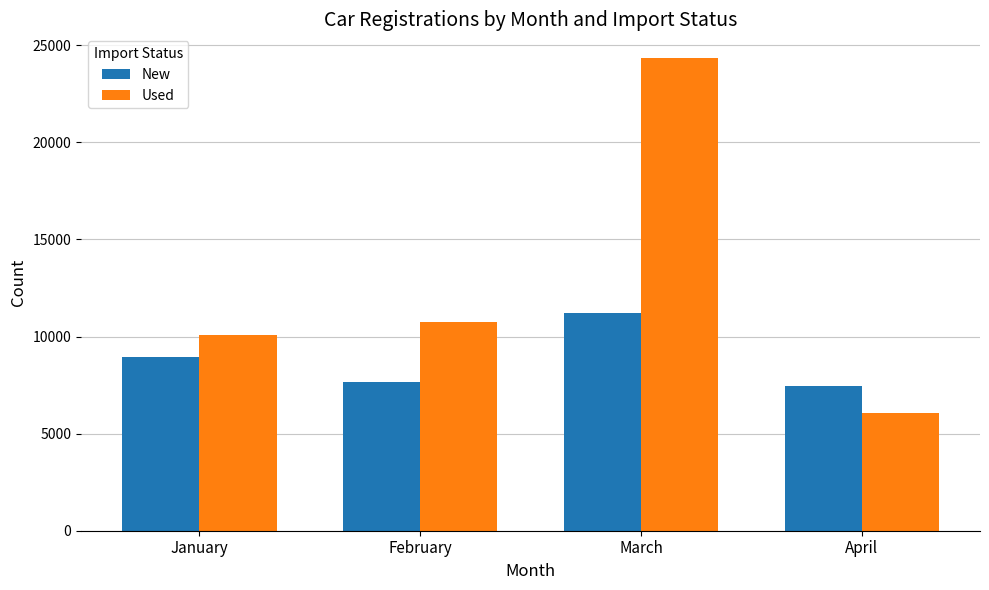

Which series has the largest range (max minus min)?

Used